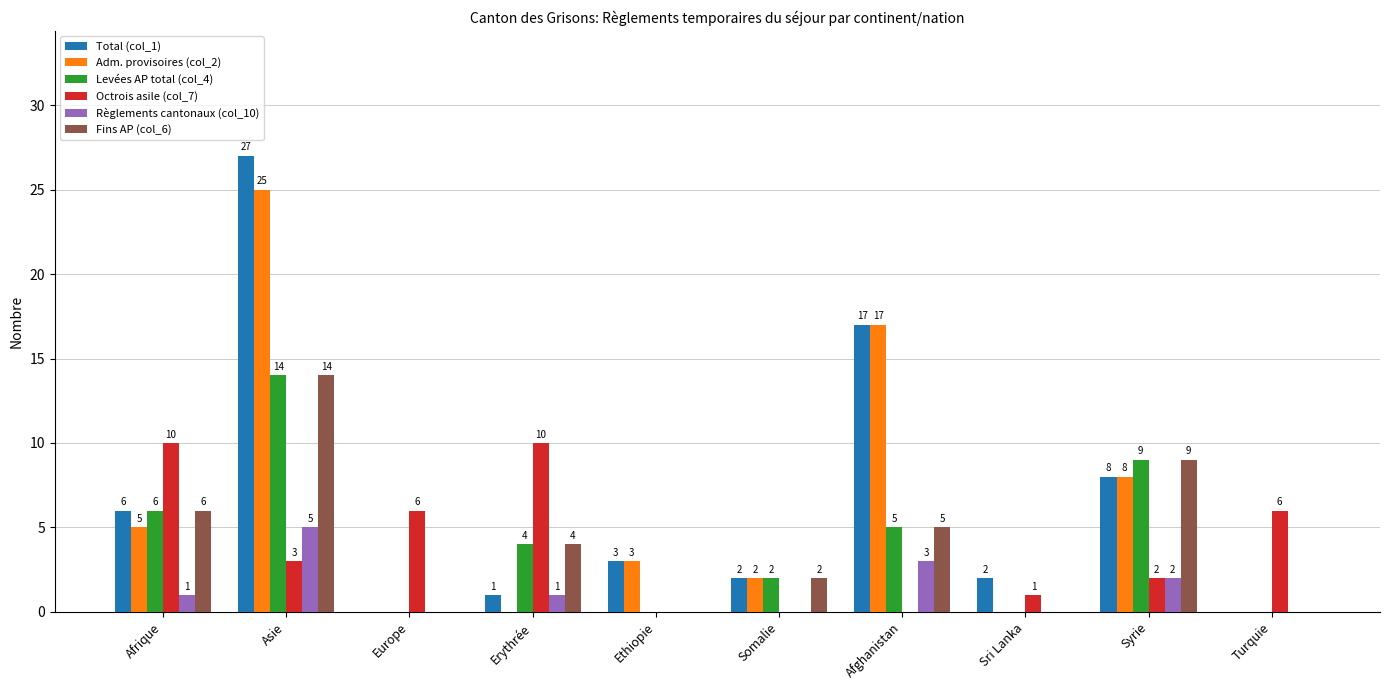

Between Erythrée and Somalie, which series saw the biggest shift?

Octrois asile (col_7)